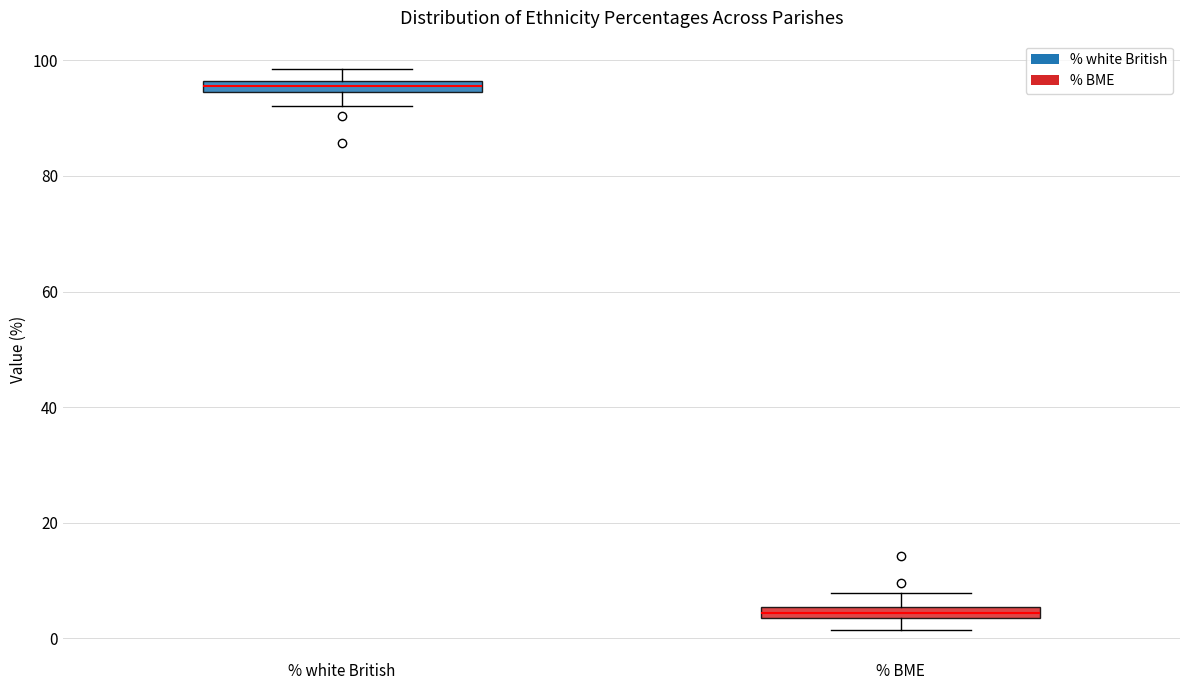

Where does the lower whisker of the box for % BME end on the y-axis? The values are not printed on the chart, so give them approximately, as read against the axis.

2